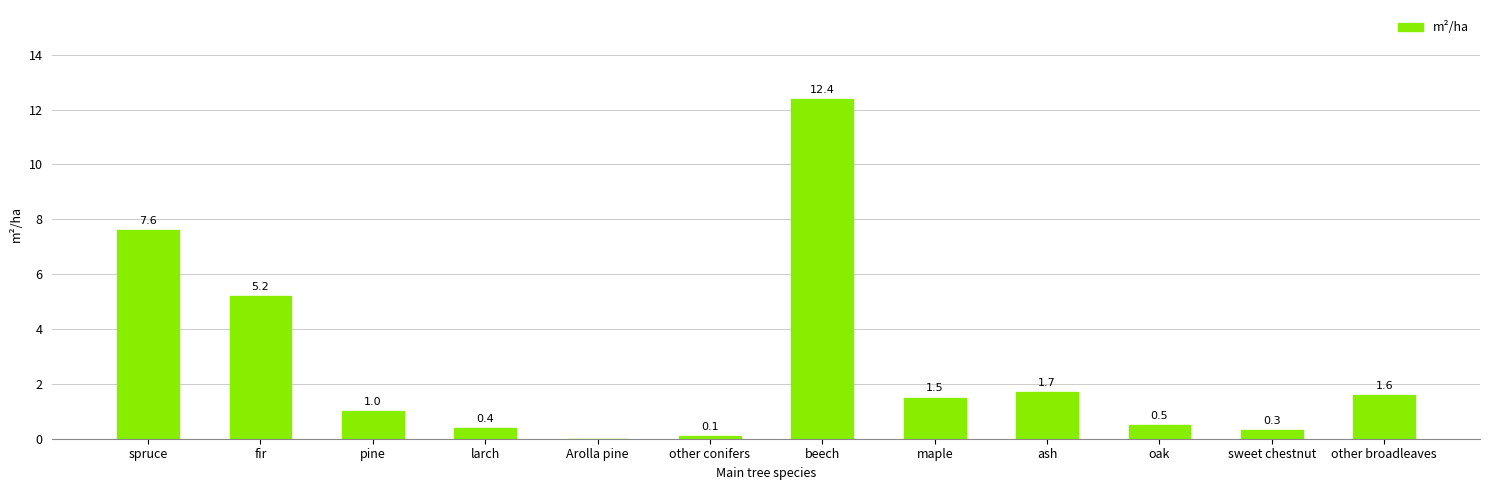

What is the approximate value at oak?

0.5